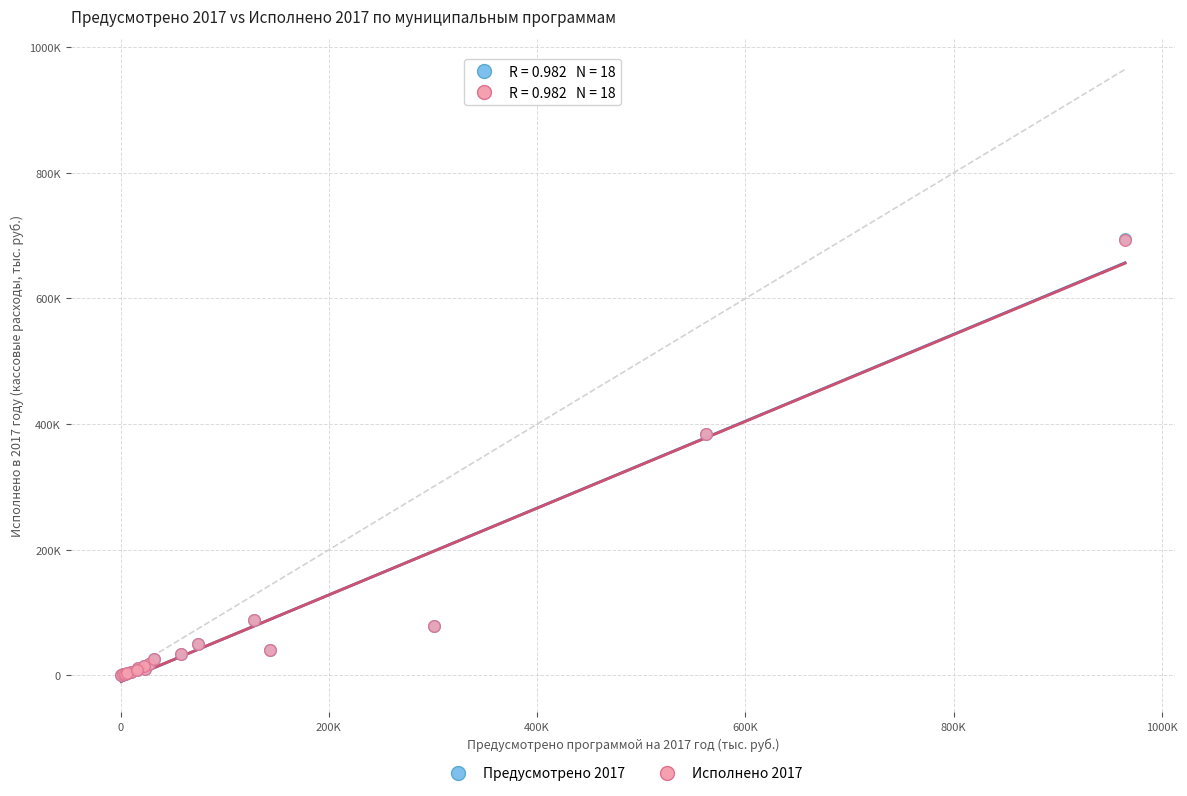

What are all the series names shown in the legend?

Предусмотрено 2017, Исполнено 2017